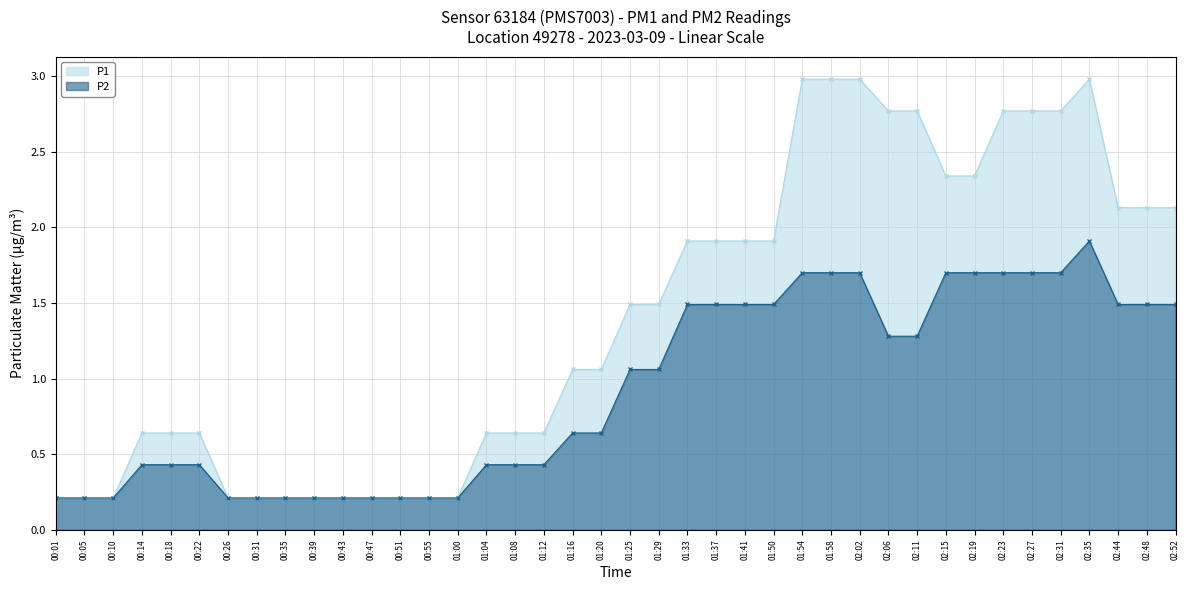

The P1 series shows 0.6 at 00:14. True or false?

True